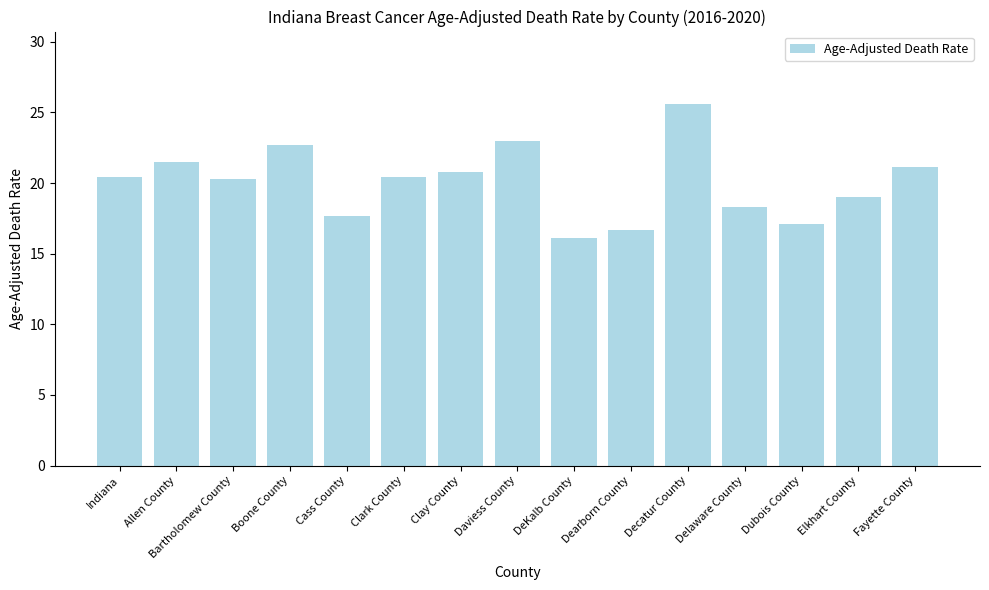

The value at Elkhart County is 19.0. True or false?

True